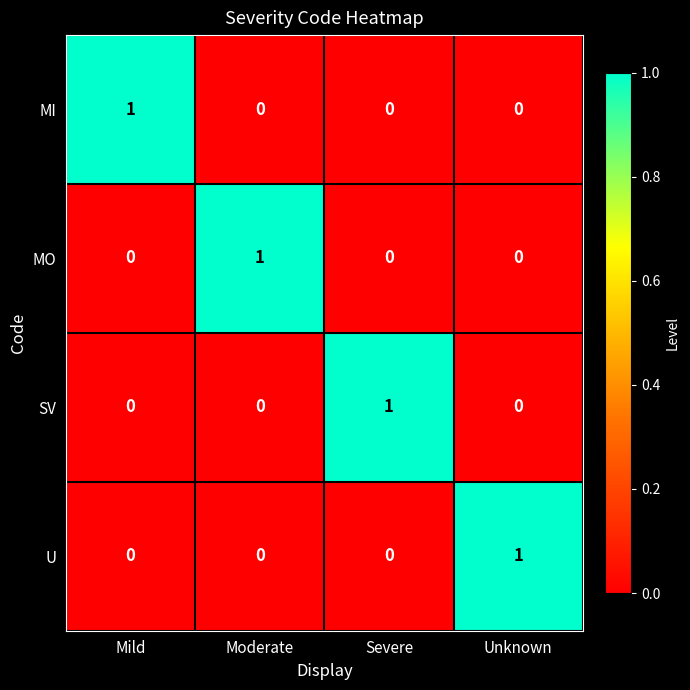

At how many categories does at least one series exceed 0?

4